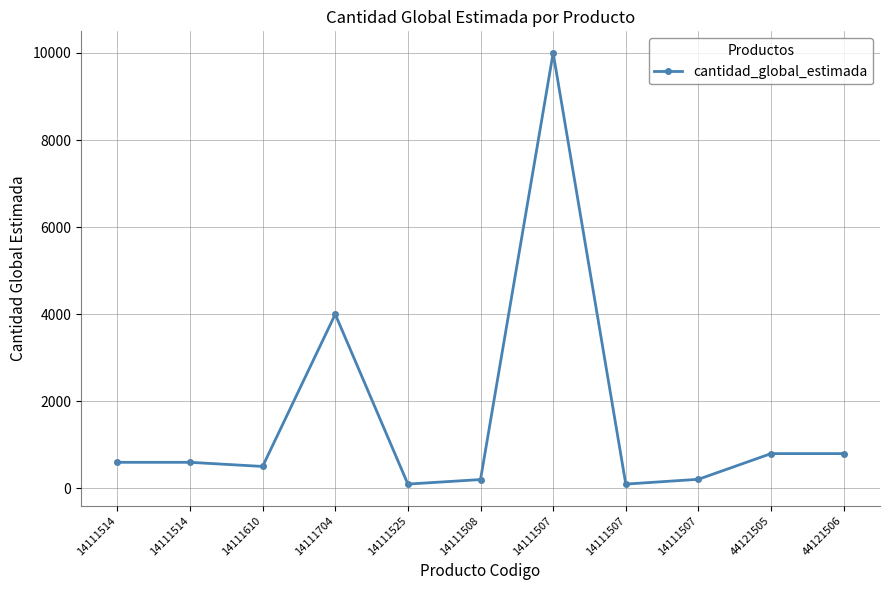

Is this an area chart (filled region under the line)?

No